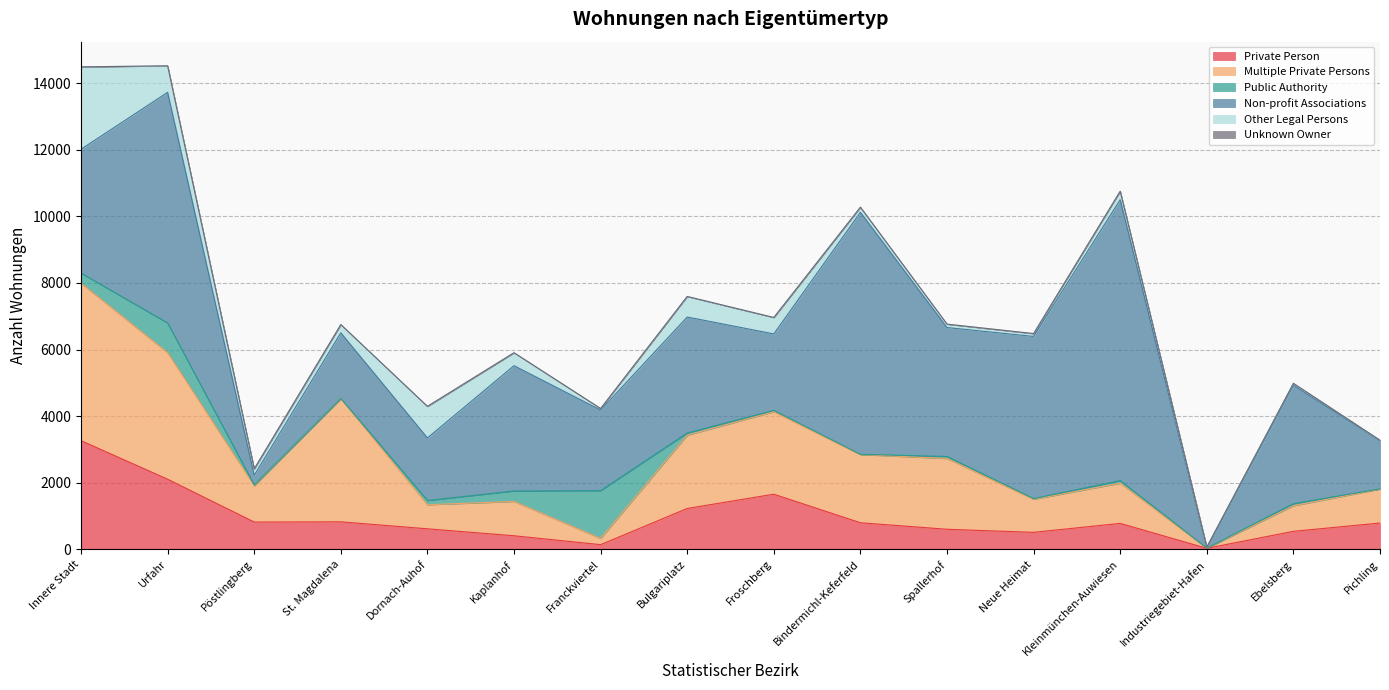

True or false: Non-profit Associations has more than 2 points higher than both neighbors.

True